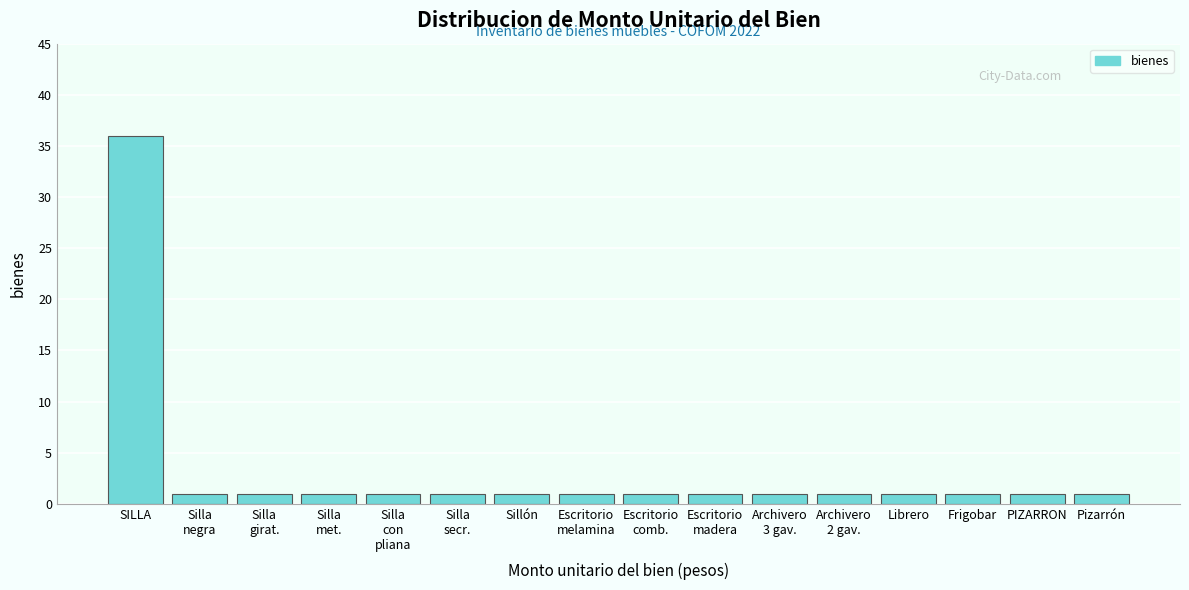

Reading right to left, transcribe all the data shown in this chart.

1	1	1	1	1	1	1	1	1	1	1	1	1	1	1	36